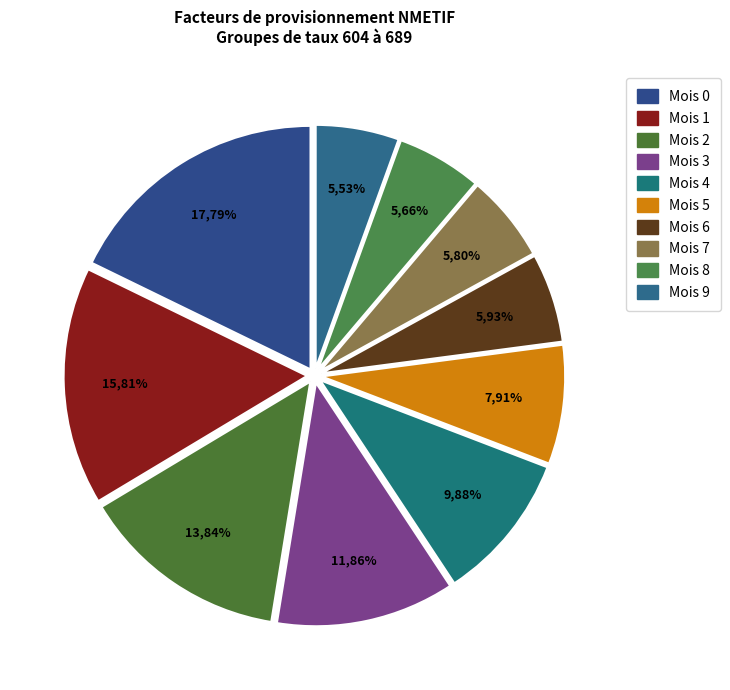

Rank the categories by value from highest to lowest.

Mois 0, Mois 1, Mois 2, Mois 3, Mois 4, Mois 5, Mois 6, Mois 7, Mois 8, Mois 9